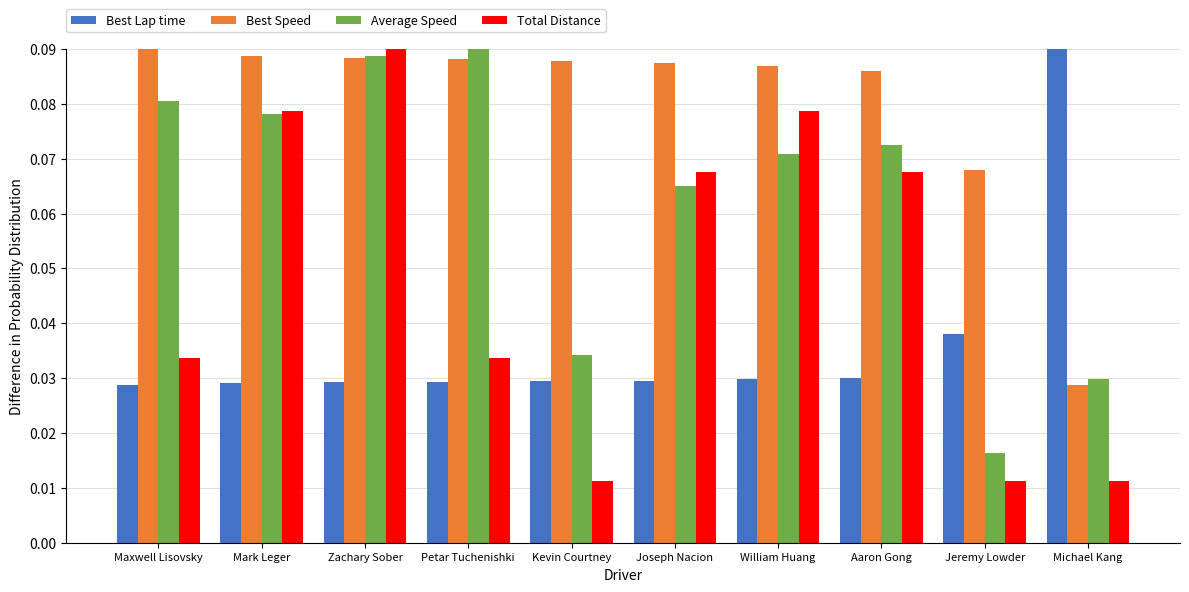

What is the label of the 7th bar from the right?

Petar Tuchenishki